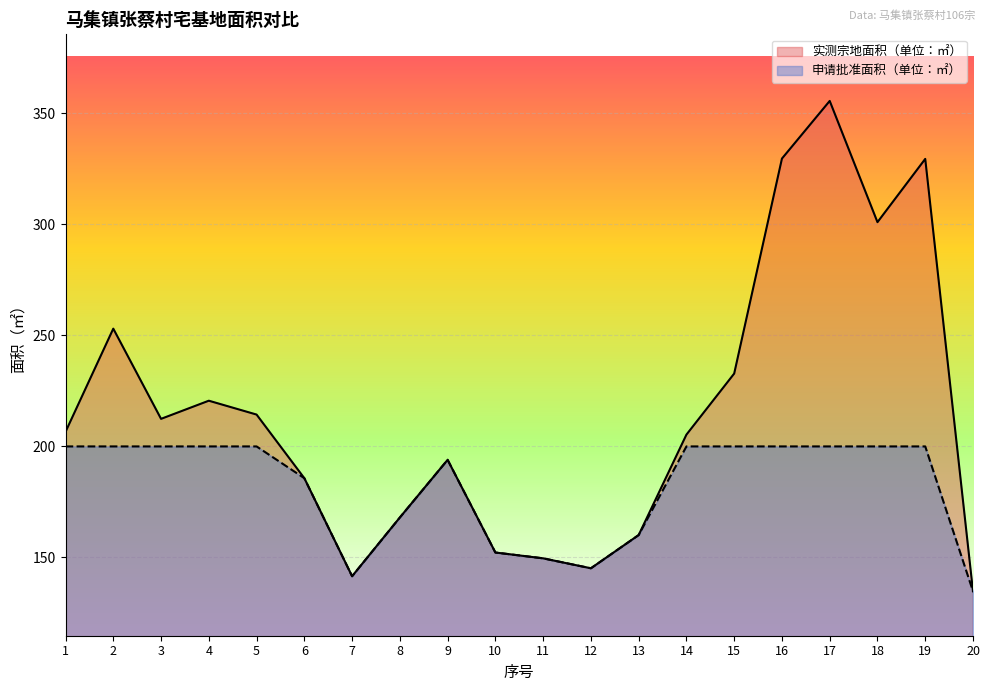

What is the value of the 申请批准面积（单位：㎡） point at the 11th from the left?

149.6